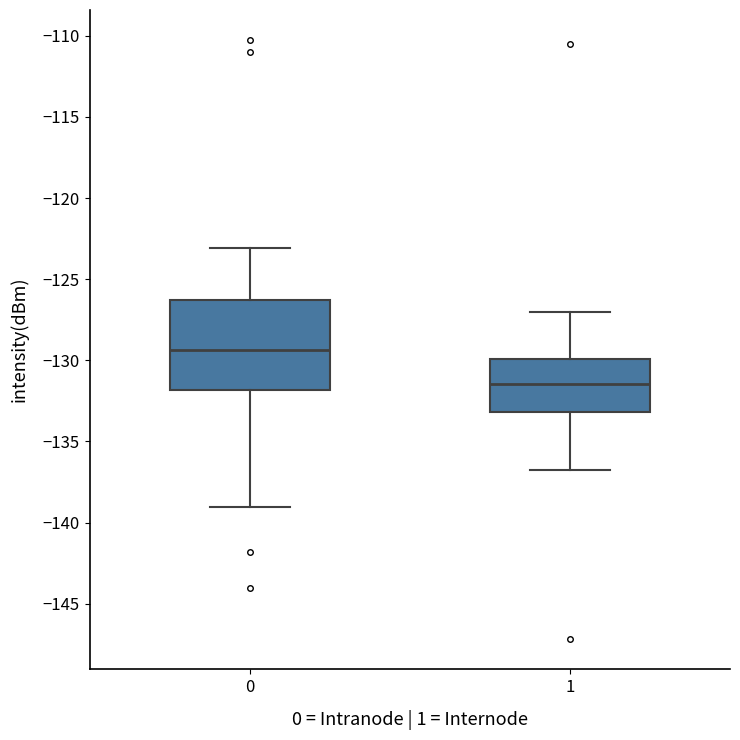

Which box's median line is the highest?

0